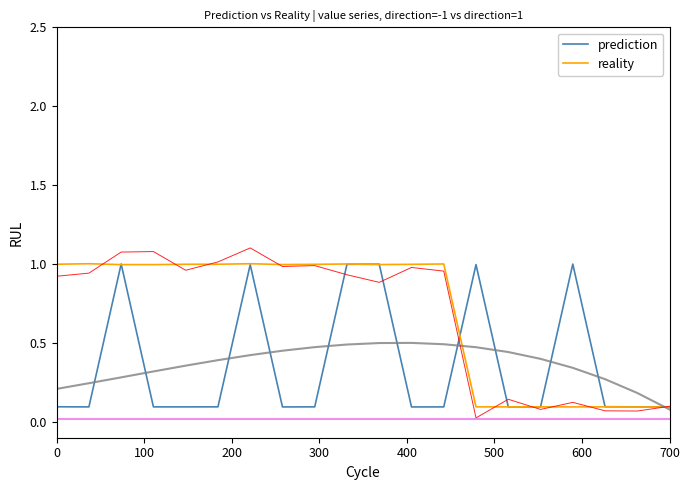

What is the average value of the reality series?

0.7